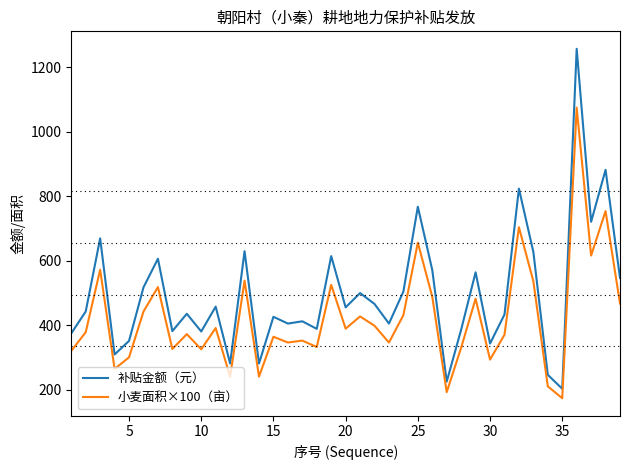

Which series has the widest spread of values?

补贴金额（元）